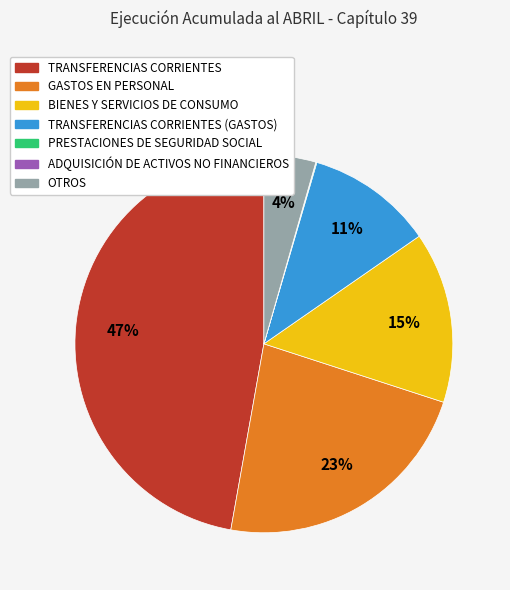

To the nearest percent, what is the average slice percentage?

14%